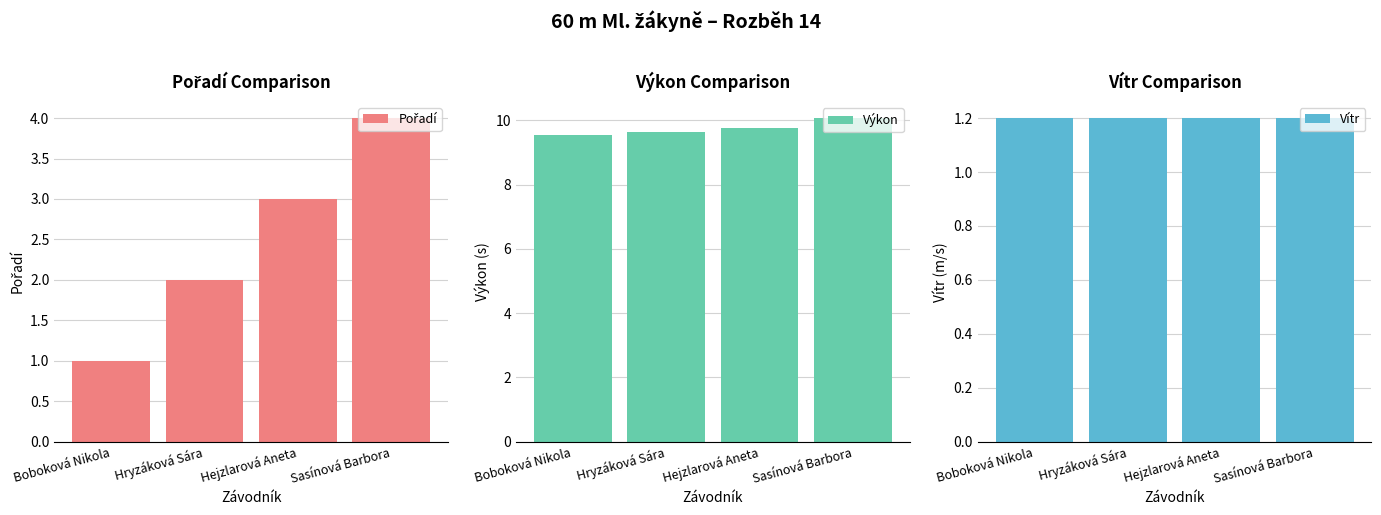

Rank the series by their average value, from lowest to highest.

Vítr, Pořadí, Výkon